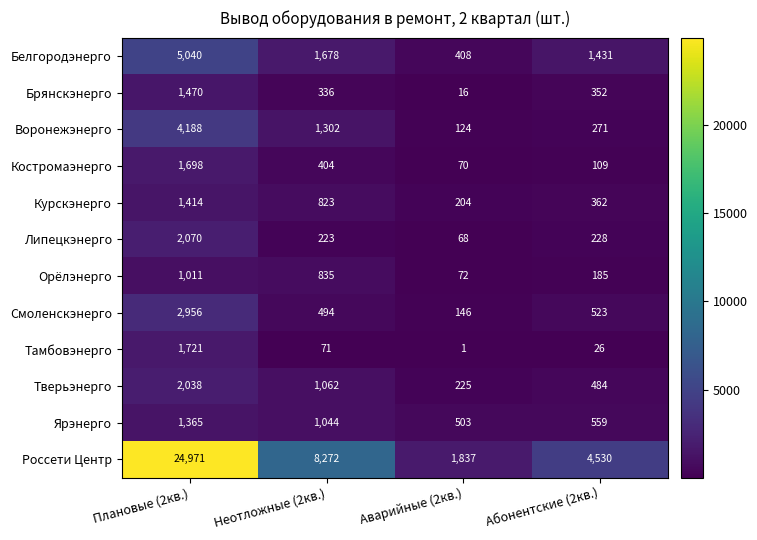

List the series in order of their peak value, lowest first.

Орёлэнерго, Ярэнерго, Курскэнерго, Брянскэнерго, Костромаэнерго, Тамбовэнерго, Тверьэнерго, Липецкэнерго, Смоленскэнерго, Воронежэнерго, Белгородэнерго, Россети Центр